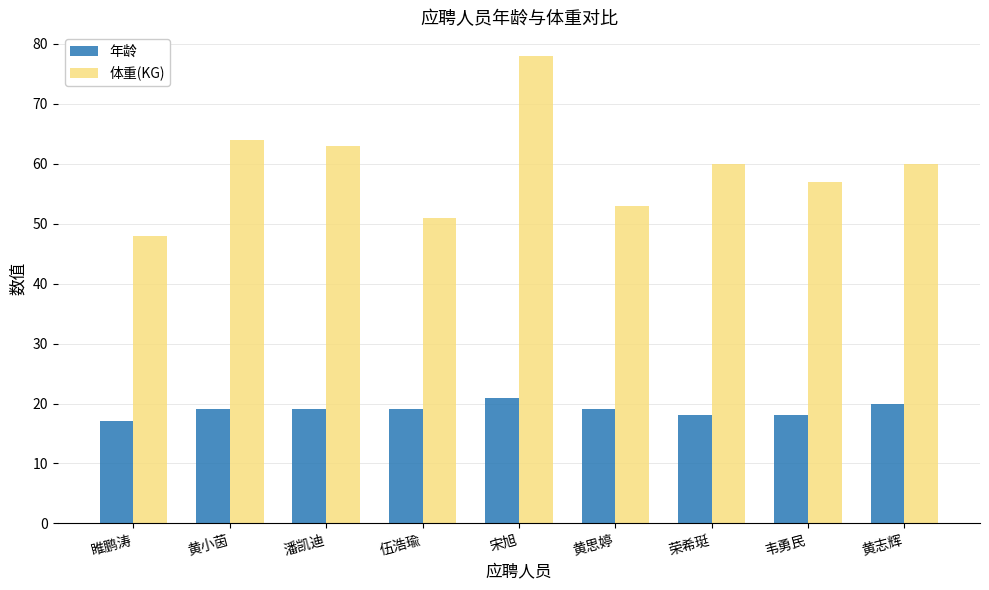

Reading right to left, what are all the values shown in this chart?

年龄: 20	18	18	19	21	19	19	19	17
体重(KG): 60	57	60	53	78	51	63	64	48